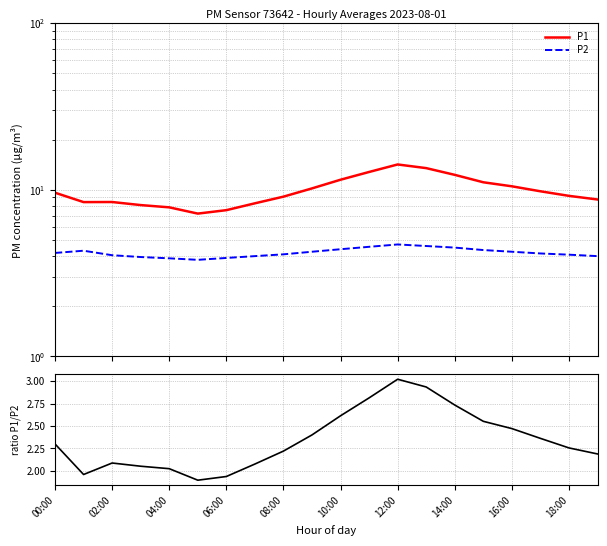

What position from the left is 12:00?

13